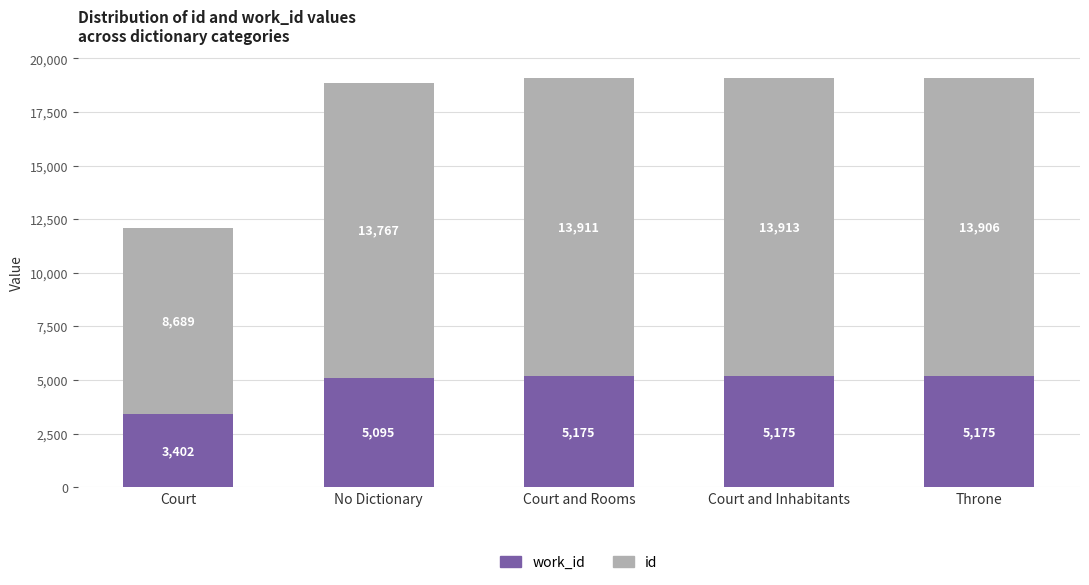

At which category is the sum across all series the highest?

Court and Inhabitants